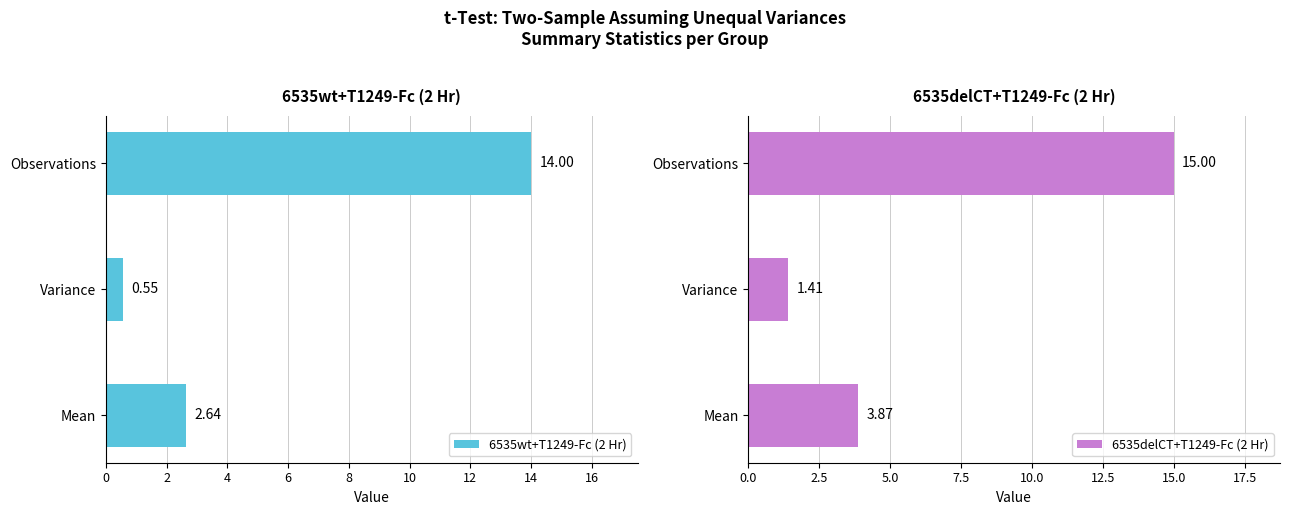

List the labels in order of 6535wt+T1249-Fc (2 Hr) value, smallest first.

Variance, Mean, Observations